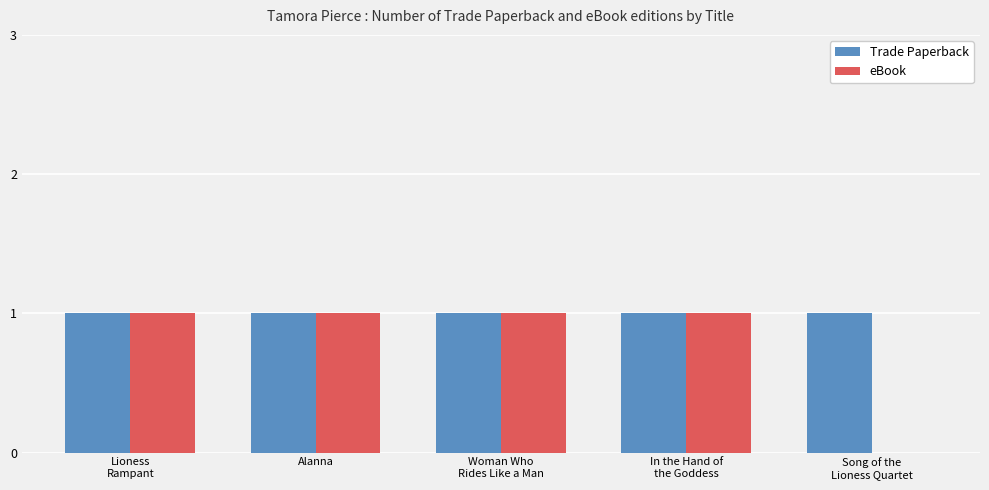

Reading left to right, what are all the values shown in this chart?

Trade Paperback: Lioness
Rampant=1	Alanna=1	Woman Who
Rides Like a Man=1	In the Hand of
the Goddess=1	Song of the
Lioness Quartet=1
eBook: Lioness
Rampant=1	Alanna=1	Woman Who
Rides Like a Man=1	In the Hand of
the Goddess=1	Song of the
Lioness Quartet=0